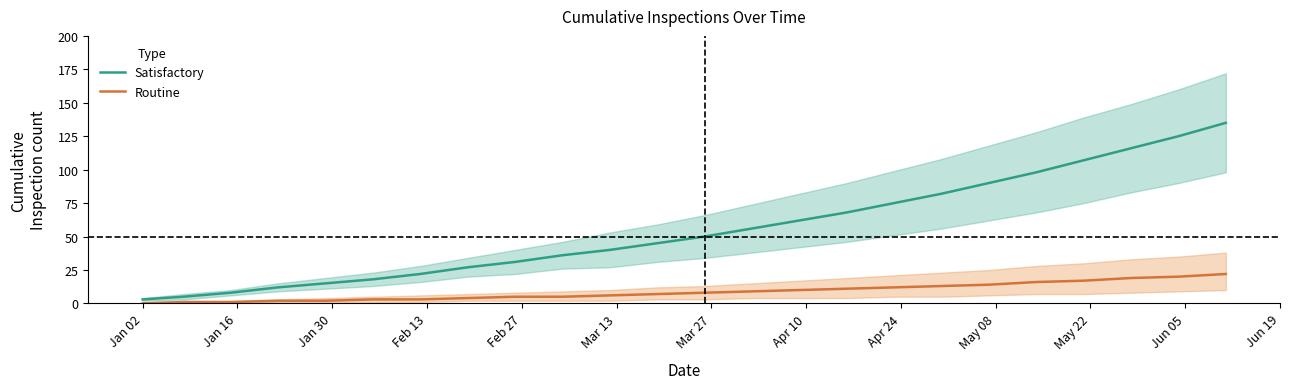

True or false: Routine and Satisfactory intersect in this chart.

False